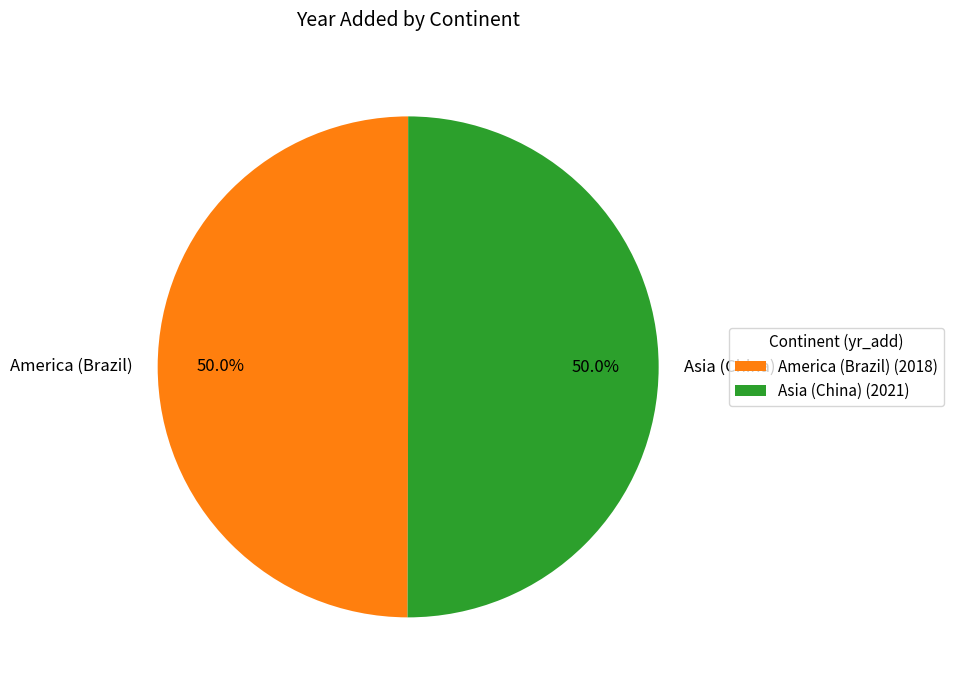

Is it true that America (Brazil) is 62% of the pie?

False